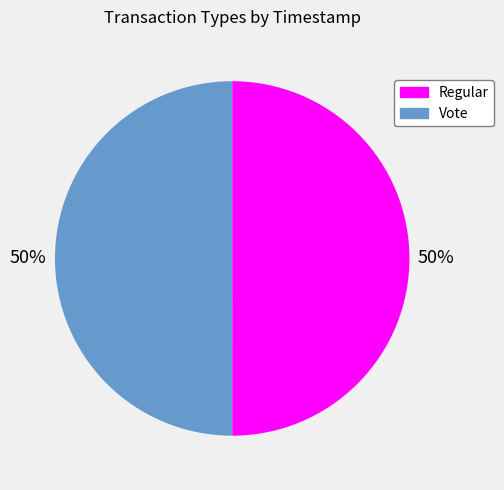

How many slices are in this pie chart?

2